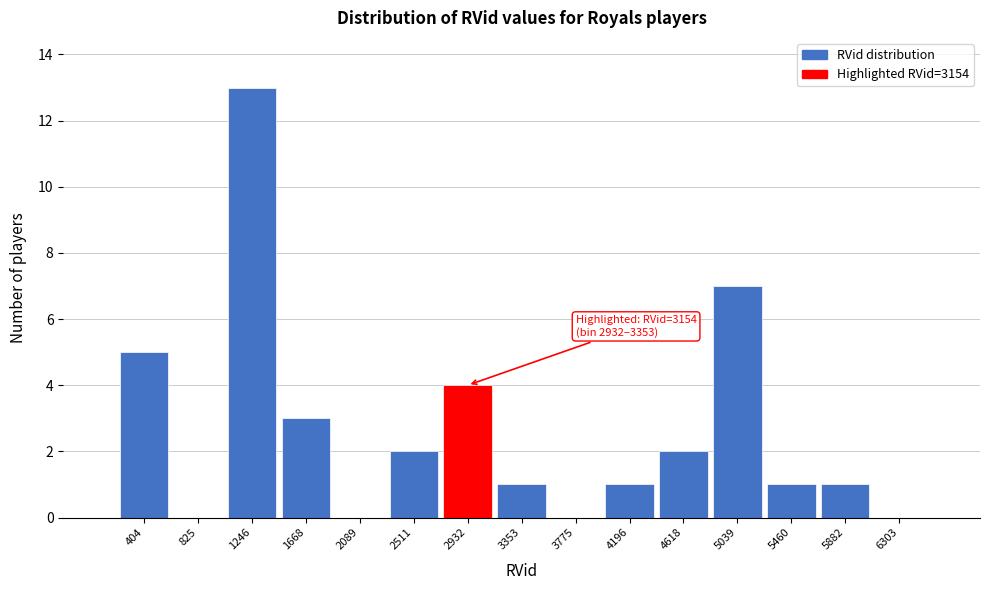

Reading right to left, extract all data points from this chart.

6303=0	5882=1	5460=1	5039=7	4618=2	4196=1	3775=0	3353=1	2932=4	2511=2	2089=0	1668=3	1246=13	825=0	404=5